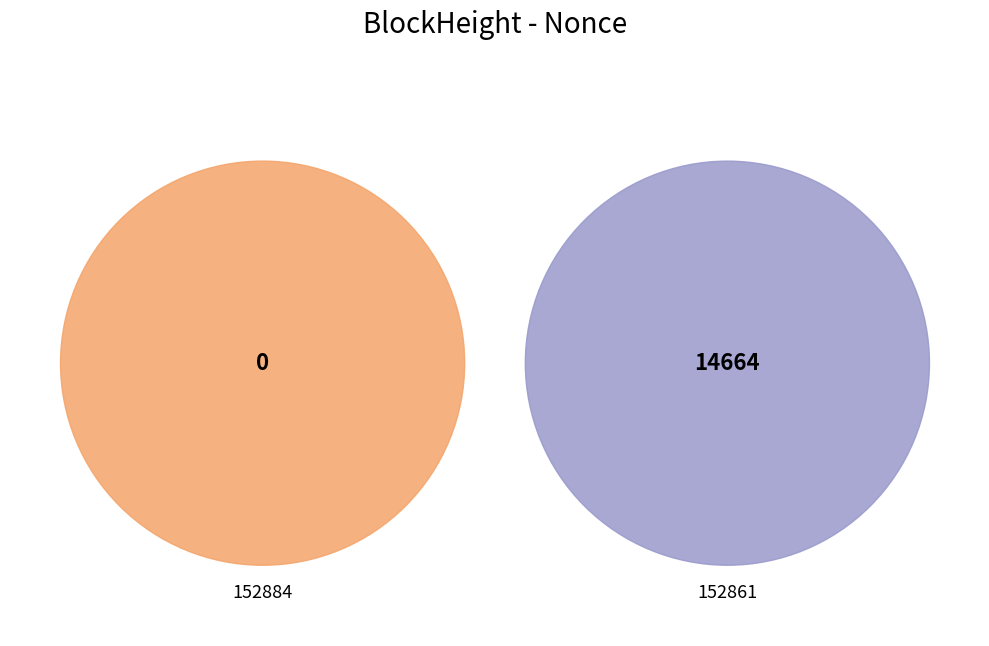

How many slices are in this pie chart?

2